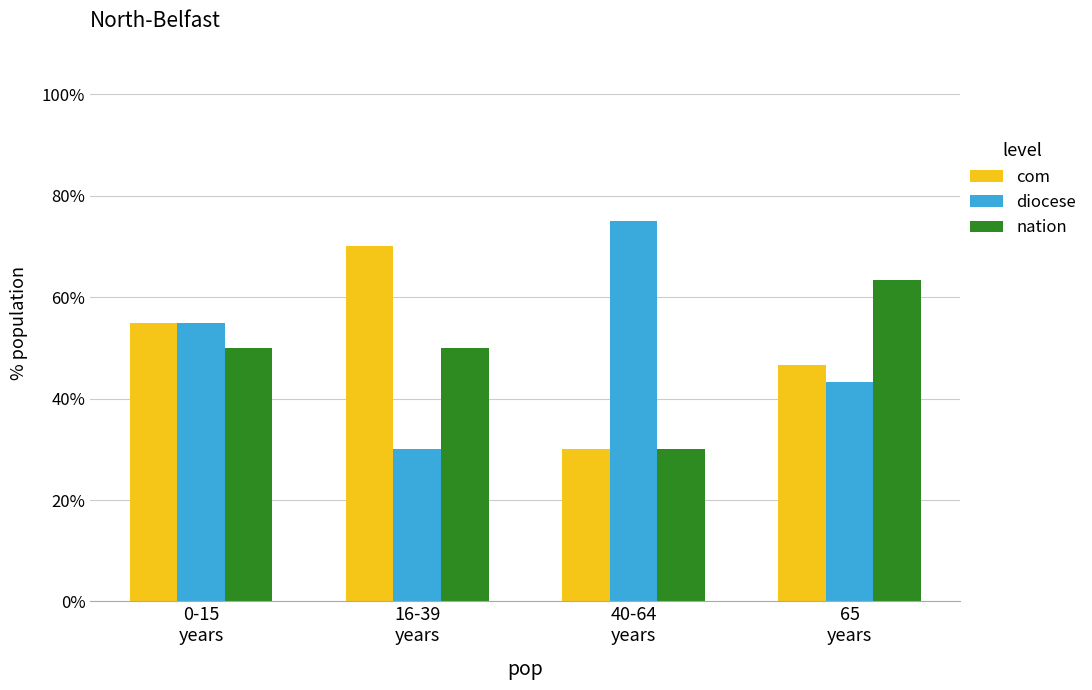

Does the chart contain stacked bars?

No